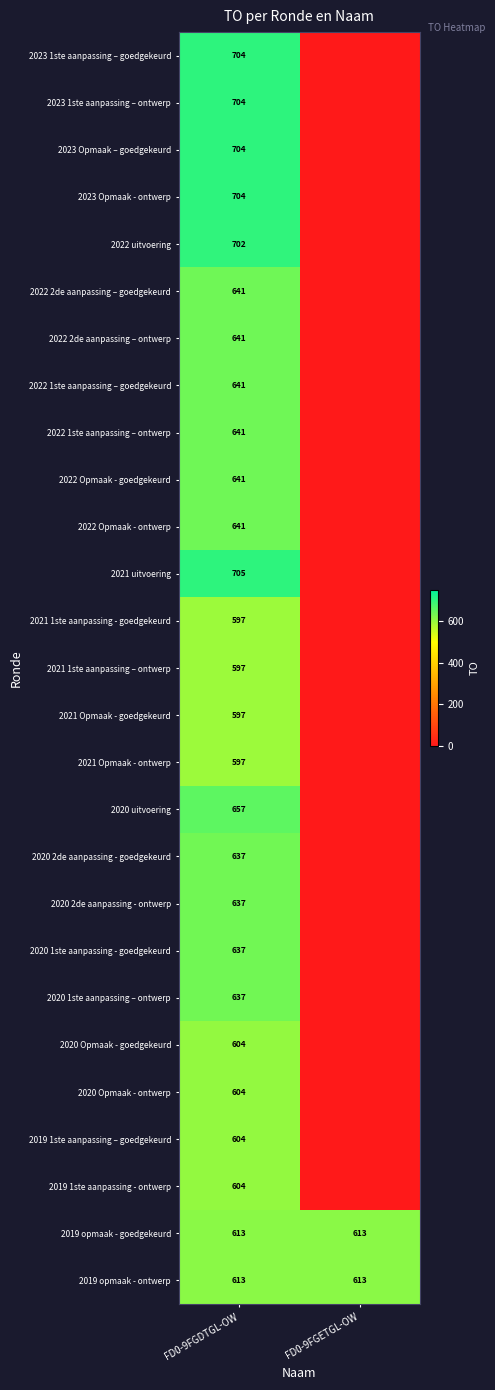

What is the total value across all series at FD0-9FGDTGL-OW?

17304